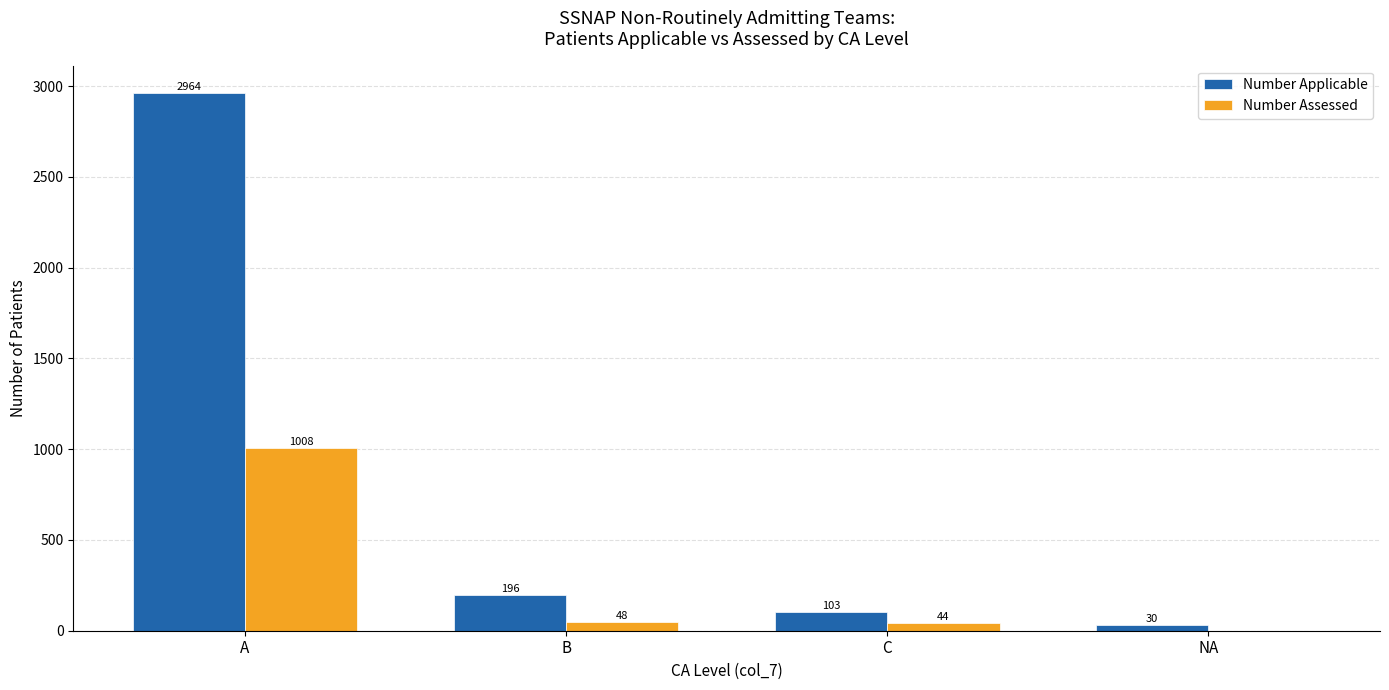

Where is Number Applicable nearest to the value 1497?

B